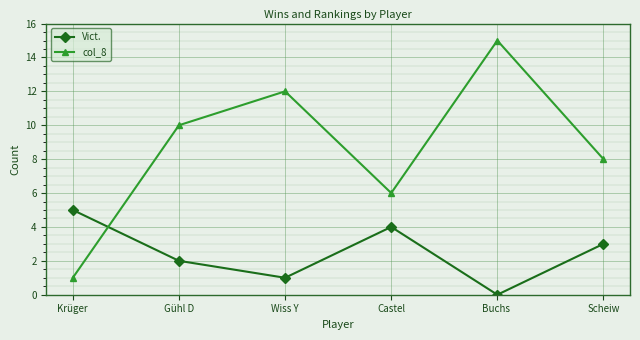

Count the number of categories in the chart.

6